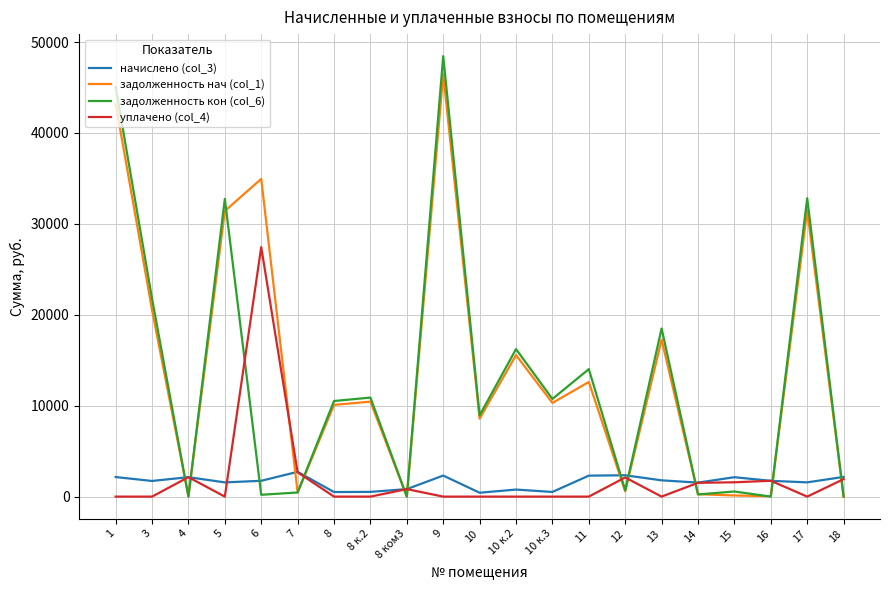

Where is the first local maximum for задолженность кон (col_6)?

5